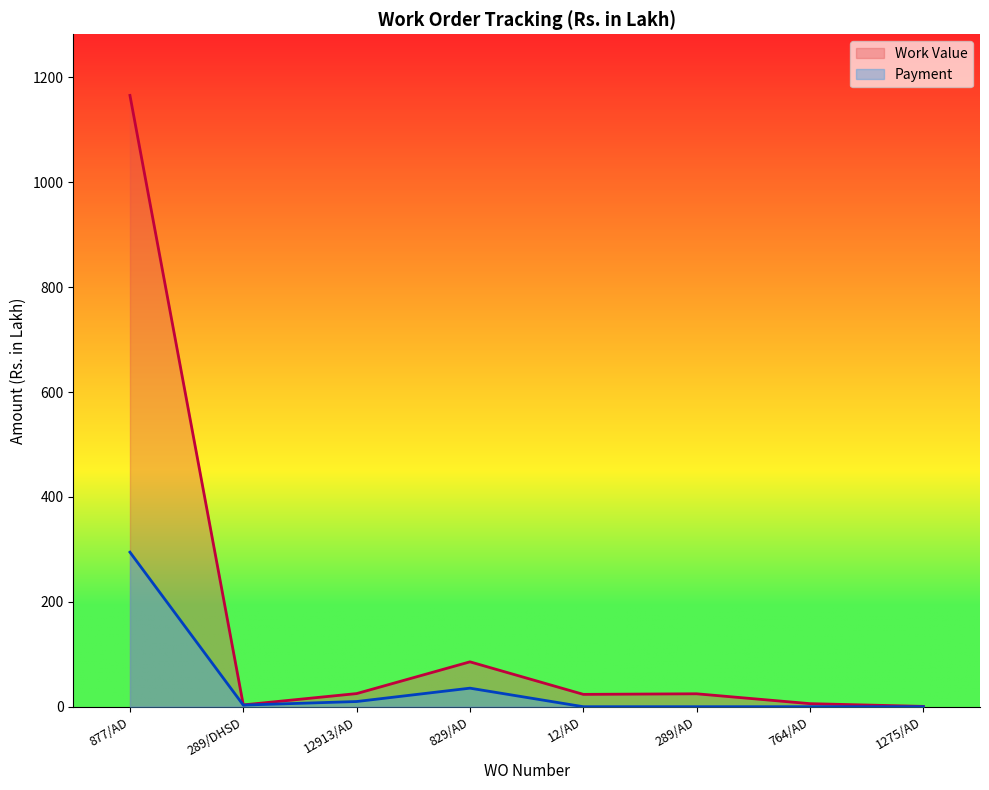

What is the total value across all series at 289/AD?

24.6